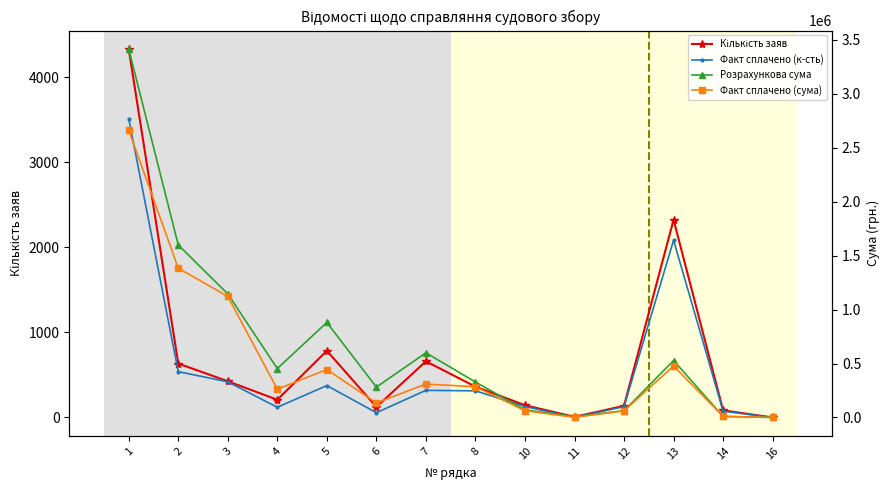

Rank the series at 4 from lowest to highest value.

Факт сплачено (к-сть), Кількість заяв, Факт сплачено (сума), Розрахункова сума